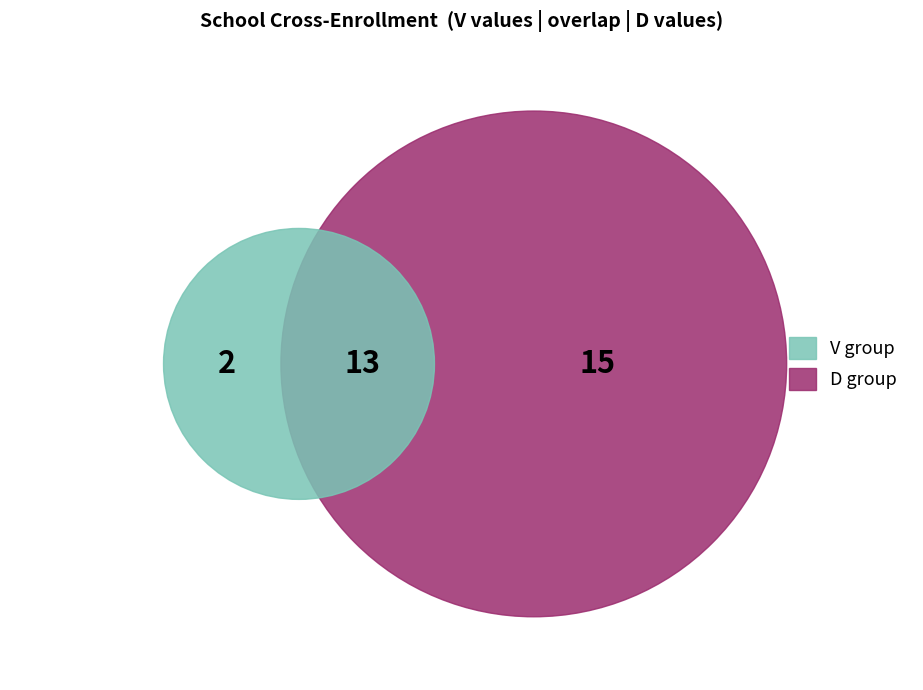

Is there a majority slice in this chart?

No